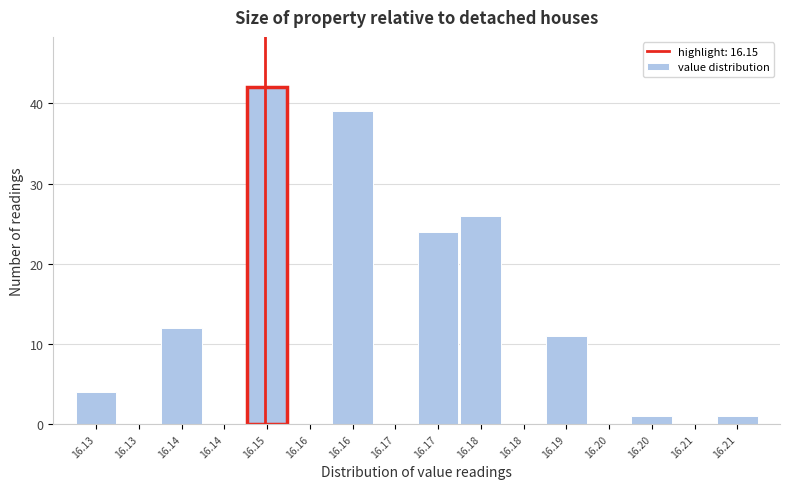

How many categories are shown in the chart?

16